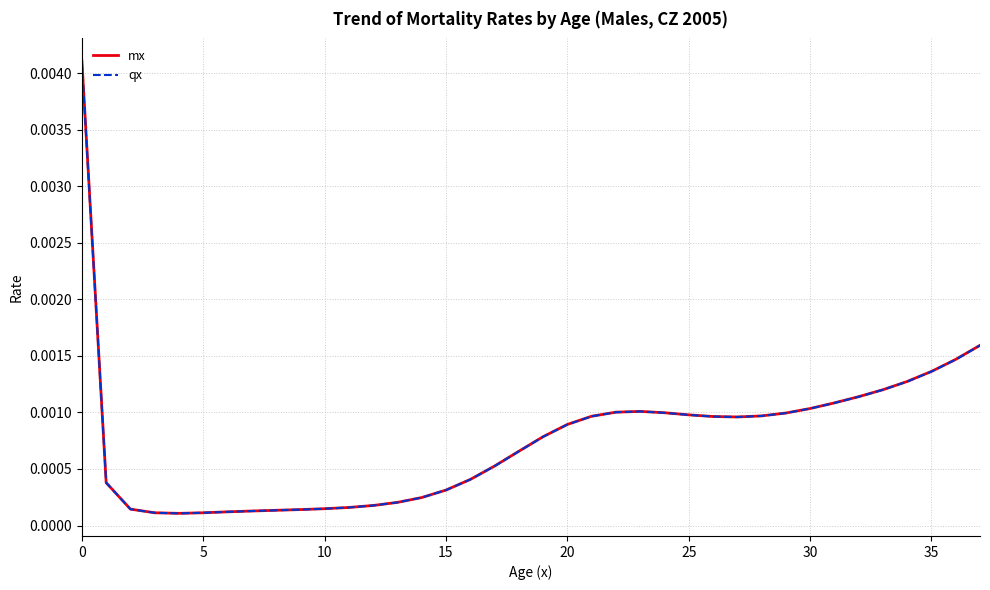

True or false: mx and qx intersect in this chart.

False